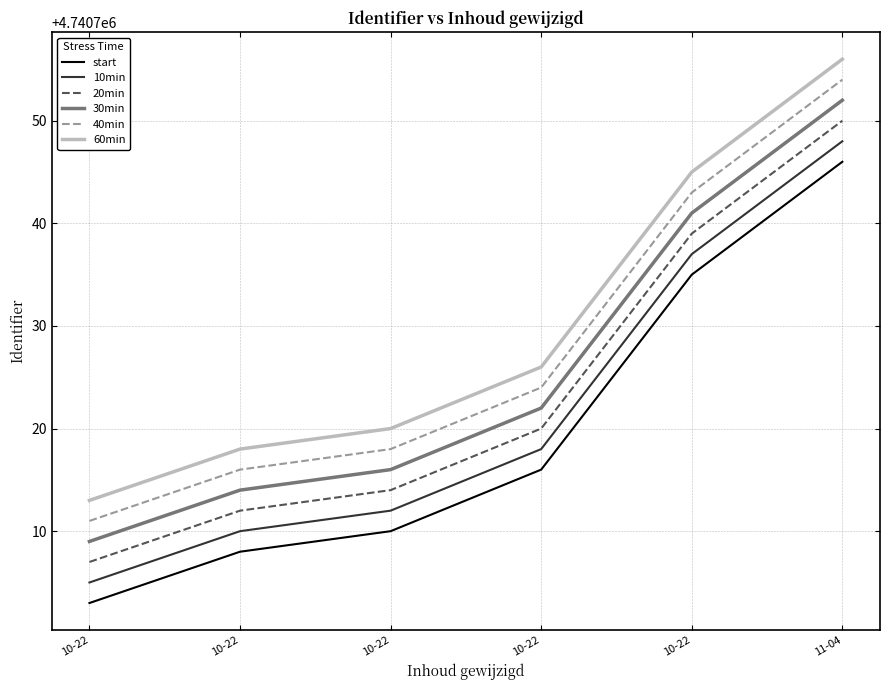

What are all the series names shown in the legend?

start, 10min, 20min, 30min, 40min, 60min